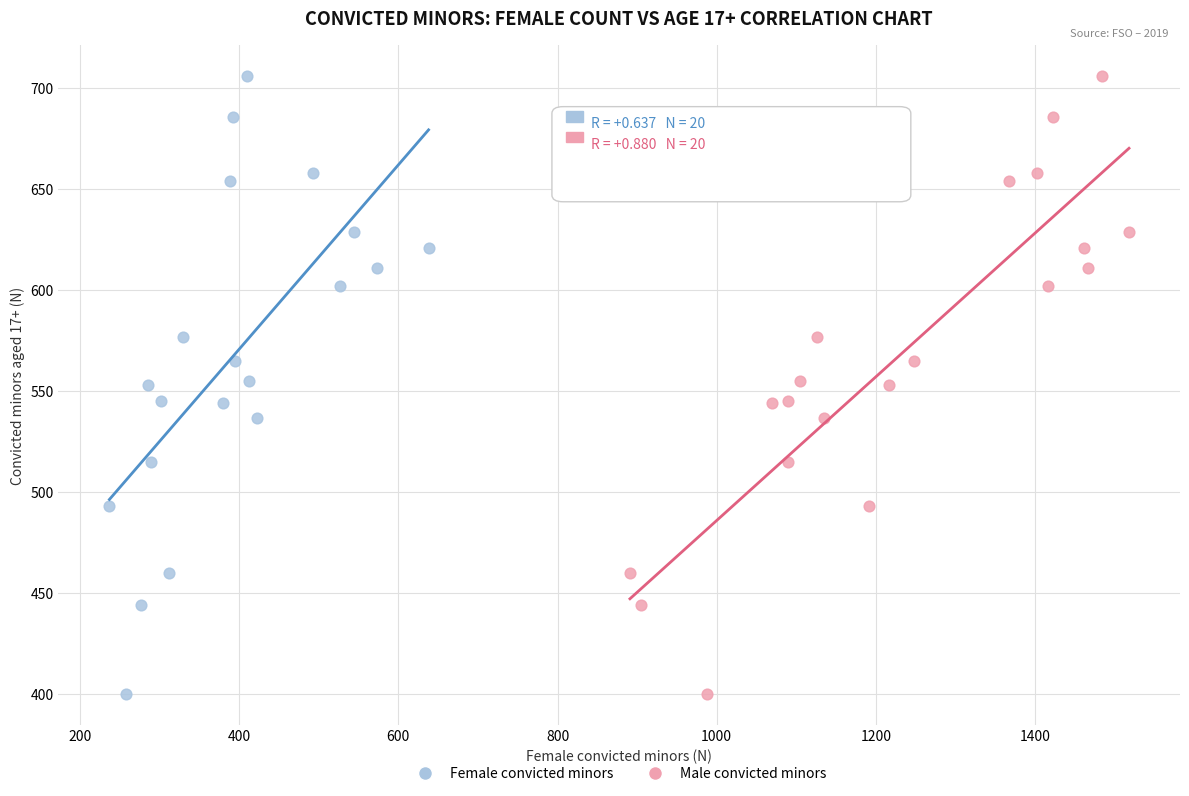

What are all the series names shown in the legend?

Female convicted minors, Male convicted minors